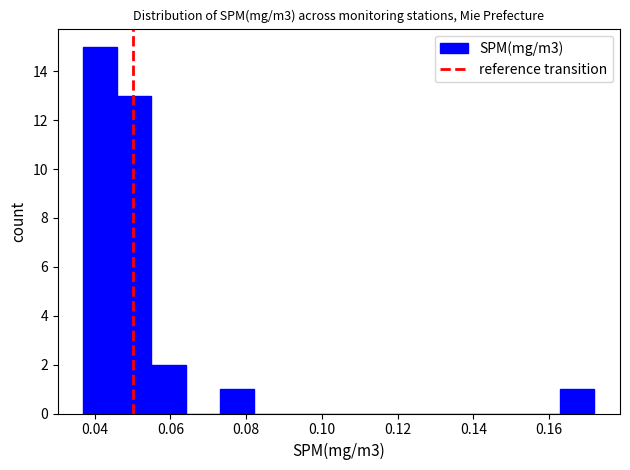

Which range on the x-axis has the tallest bar?

0.037 to 0.046